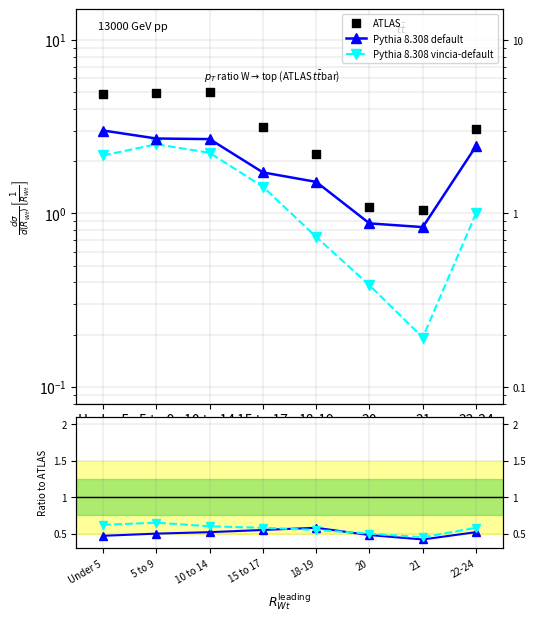

Which series has the largest Y range (max minus min)?

ATLAS